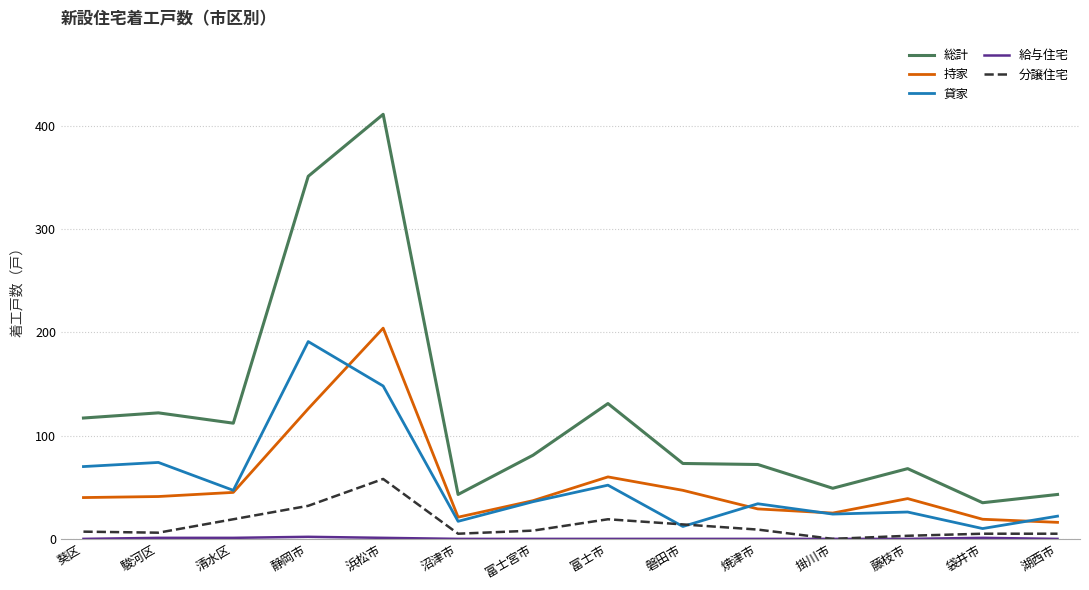

The value of 持家 at 浜松市 is 204. True or false?

True